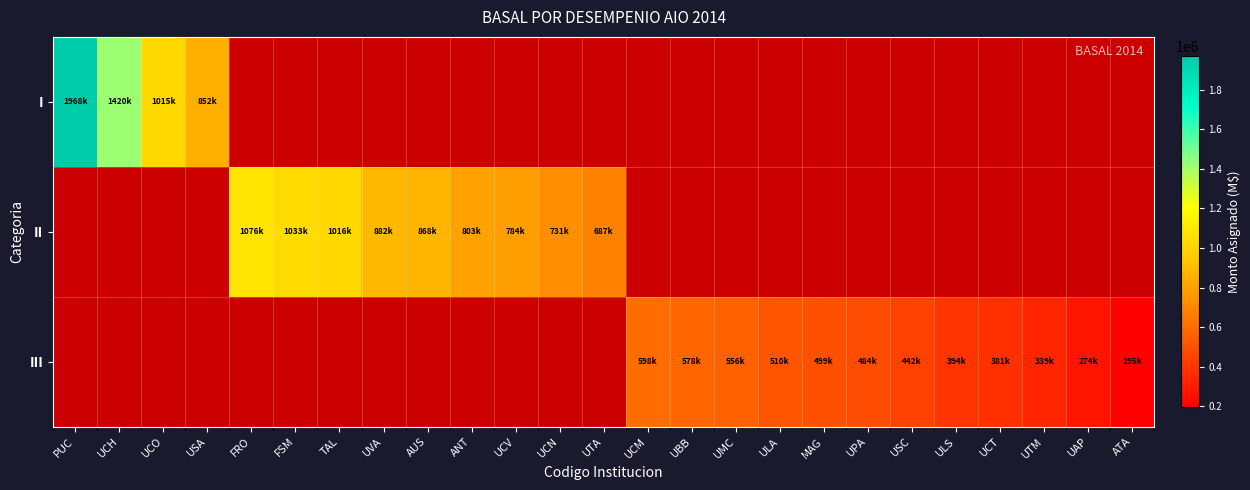

Is it true that II equals 687137.0 at UTA?

True